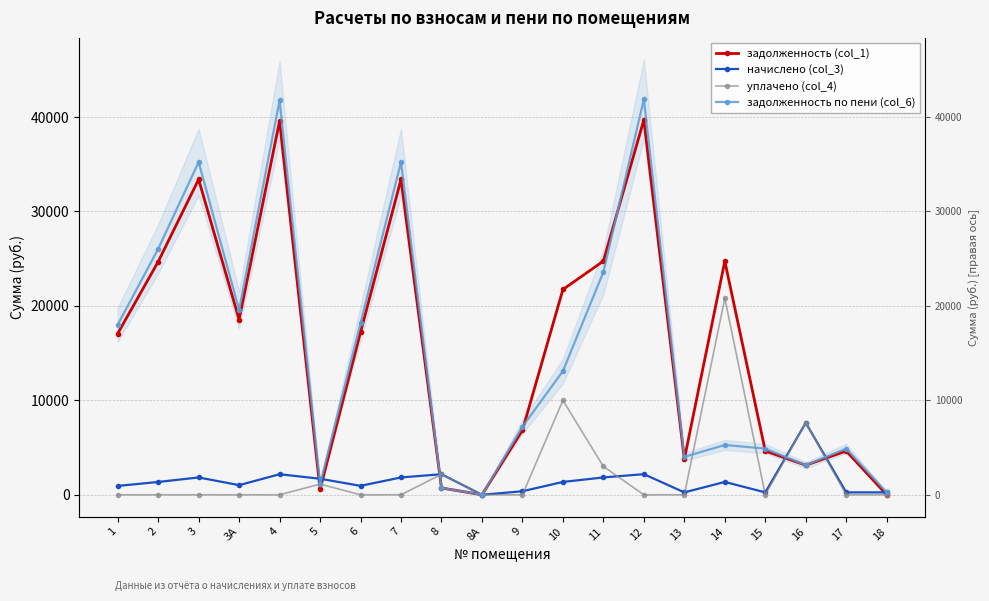

Which series has the largest total across all categories?

задолженность (col_1)